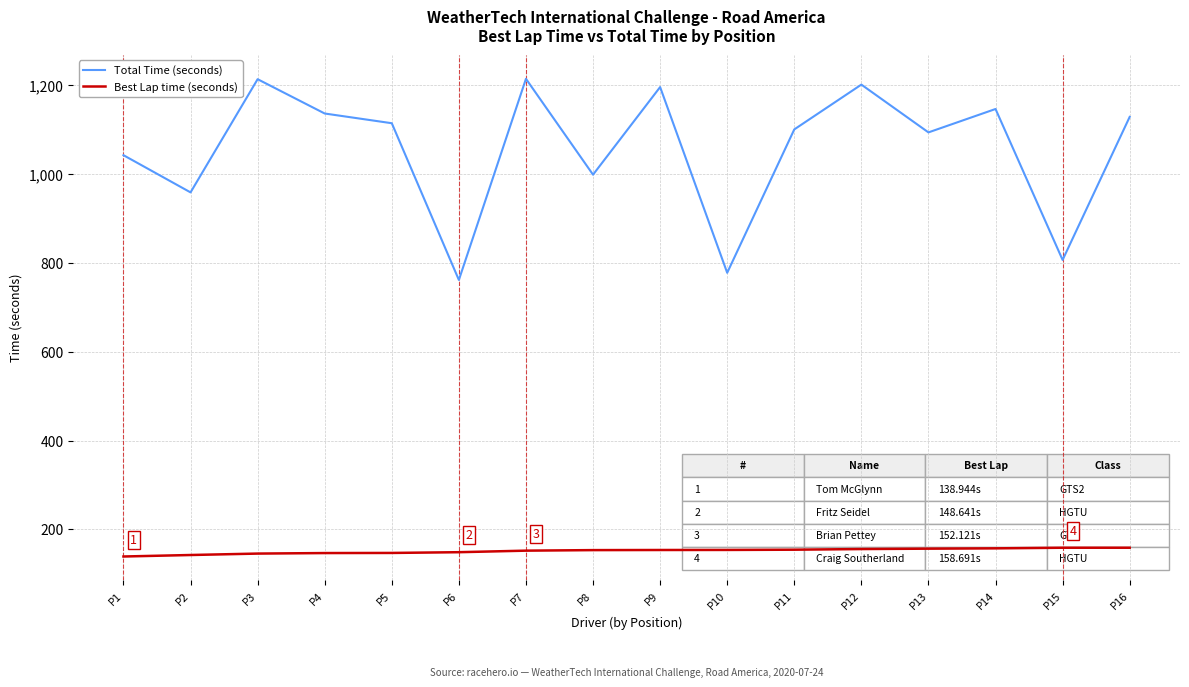

The value of Best Lap time (seconds) at P3 is 47.6. True or false?

False